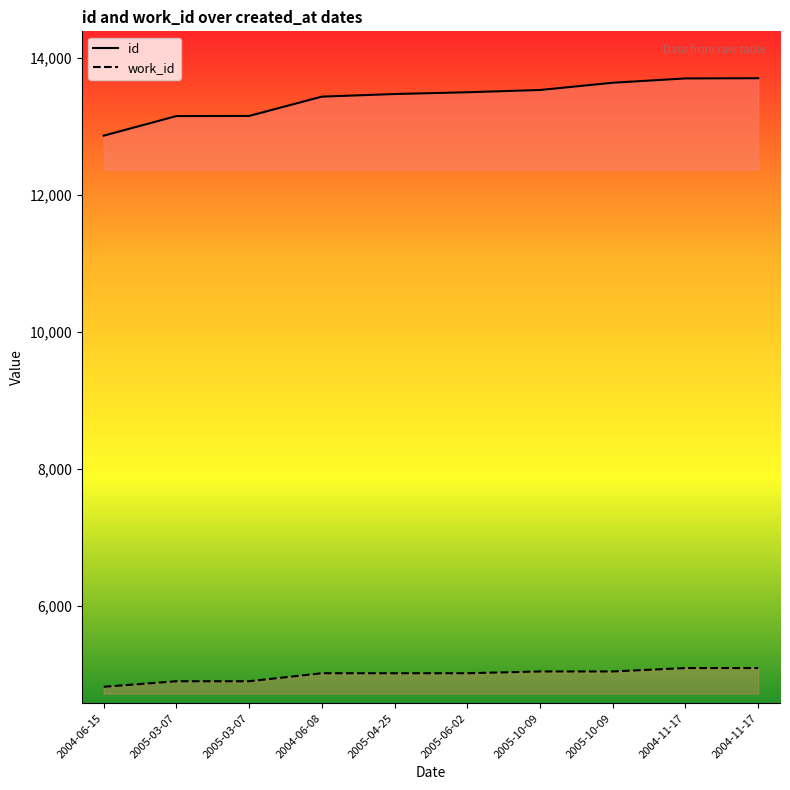

Rank the series at 2004-11-17 from highest to lowest value.

id, work_id